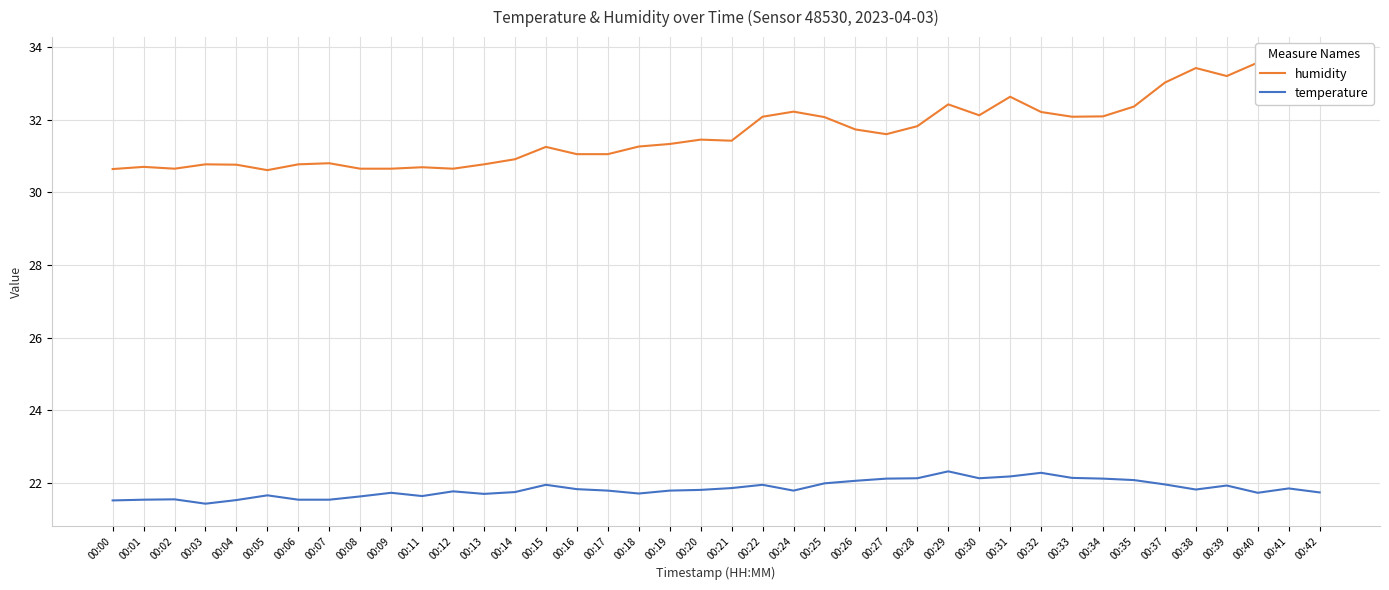

What are all the series names shown in the legend?

humidity, temperature